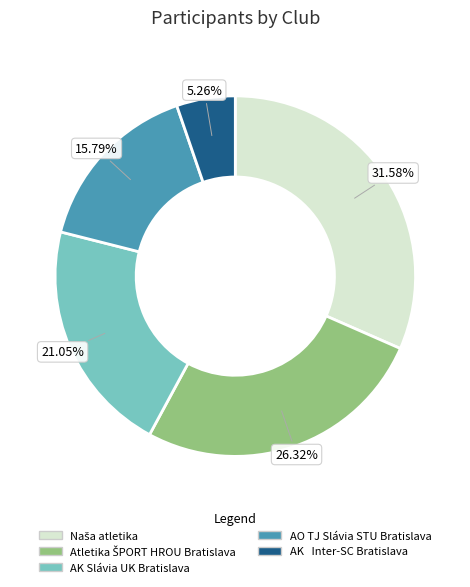

What is the ratio of the value at AK Slávia UK Bratislava to the value at AK Inter-SC Bratislava?

4.0